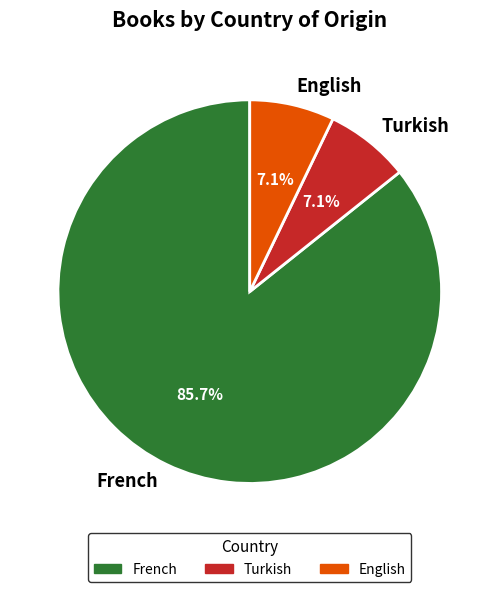

To the nearest percent, what percentage of the pie is English?

7%